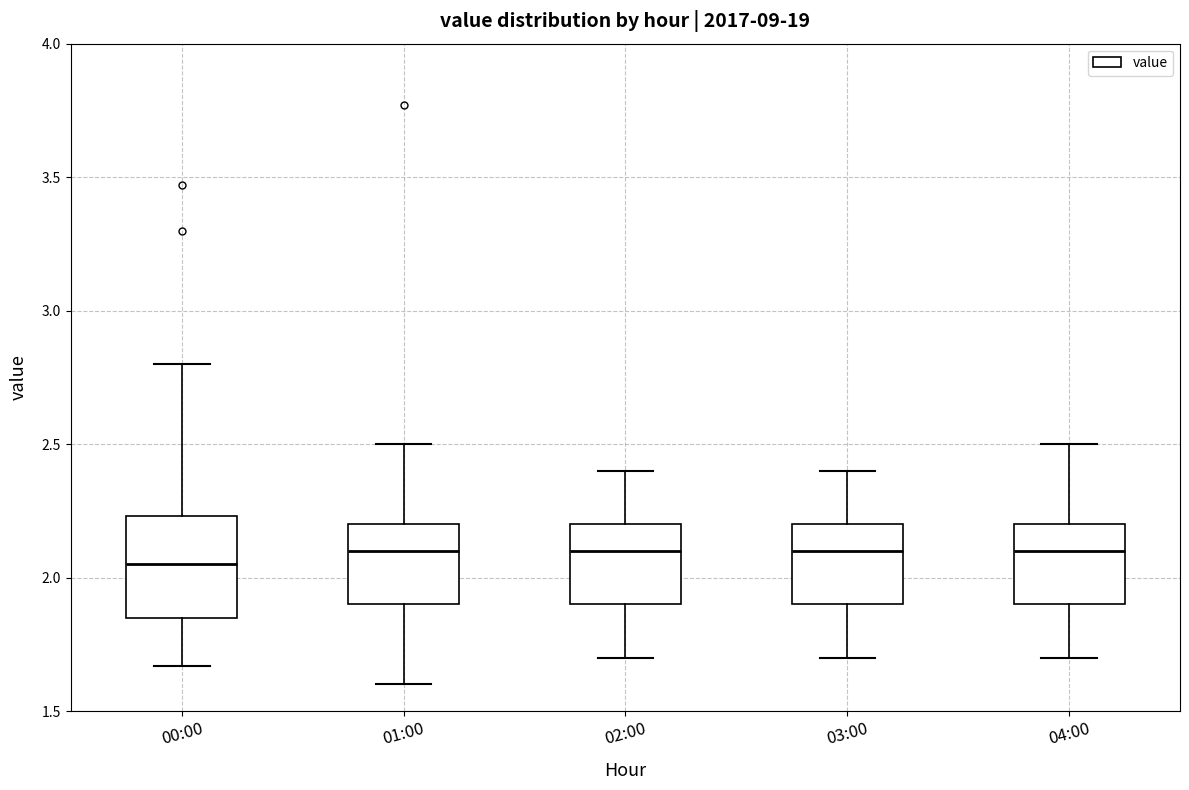

Reading left to right, transcribe this box plot: for each box, give where its median line is, the range the box spans, and where its two whiskers end, as read against the y-axis. The values are not printed on the chart, so give them approximately, as read against the axis.

00:00: median 2.05, box 1.85 to 2.25, whiskers 1.65 to 2.80
01:00: median 2.10, box 1.90 to 2.20, whiskers 1.60 to 2.50
02:00: median 2.10, box 1.90 to 2.20, whiskers 1.70 to 2.40
03:00: median 2.10, box 1.90 to 2.20, whiskers 1.70 to 2.40
04:00: median 2.10, box 1.90 to 2.20, whiskers 1.70 to 2.50